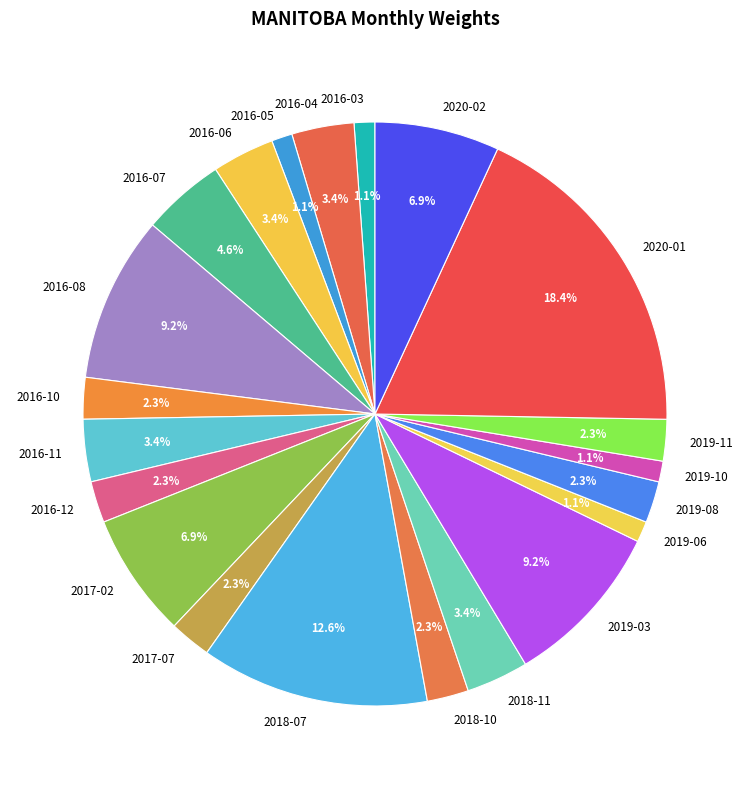

To the nearest percent, what is the difference between the largest and smallest slice percentages?

17%